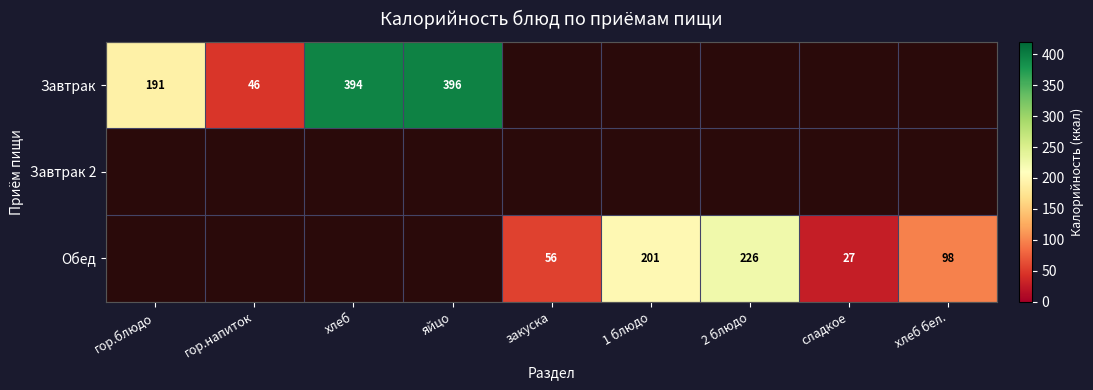

Is it true that Обед equals 9 at сладкое?

False